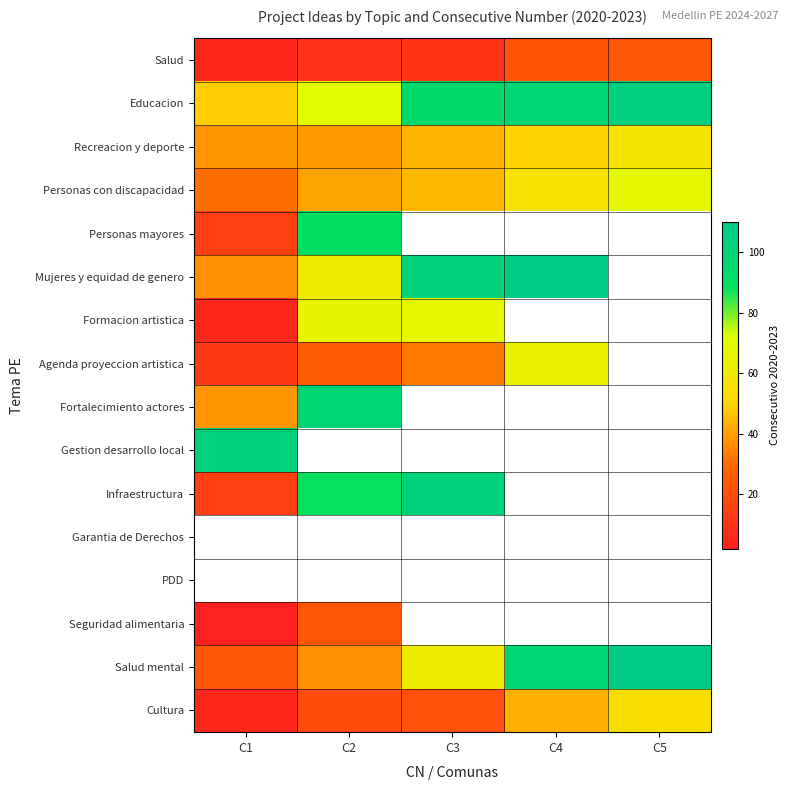

At how many categories does at least one series exceed 17?

5